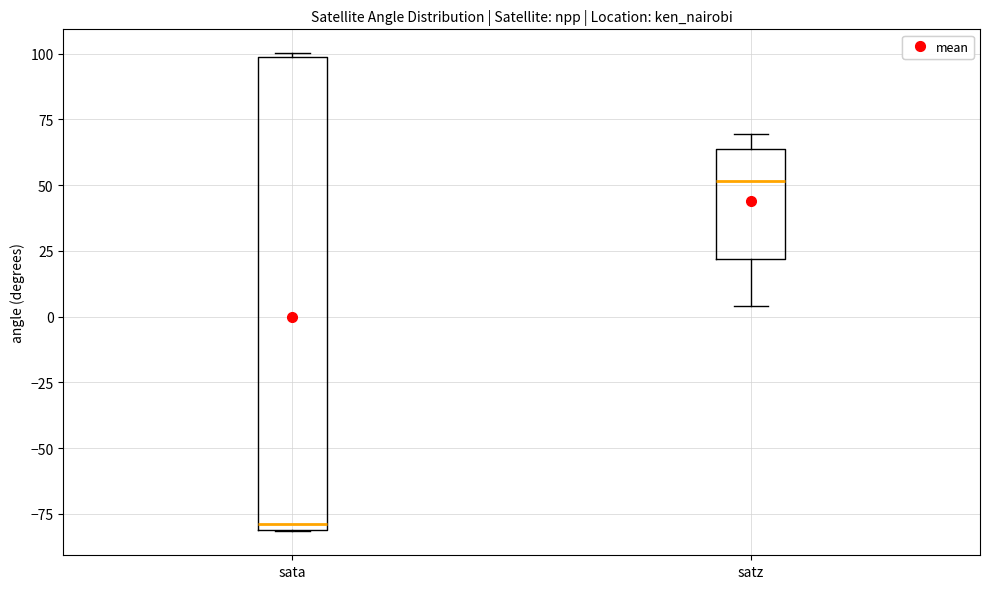

Which box's median line is the lowest?

sata